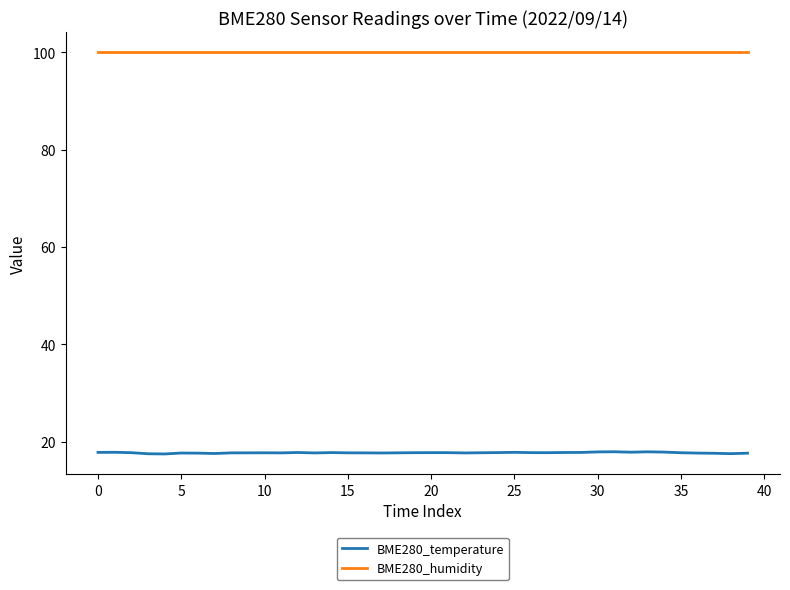

Which series has the largest range (max minus min)?

BME280_temperature